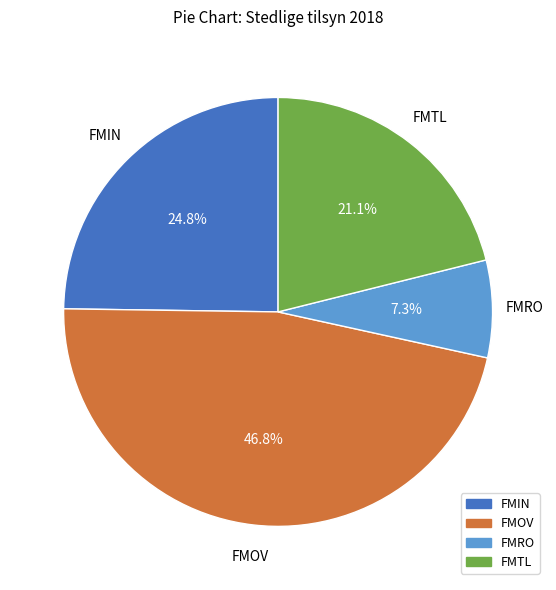

The FMTL slice represents 15% of the pie. True or false?

False